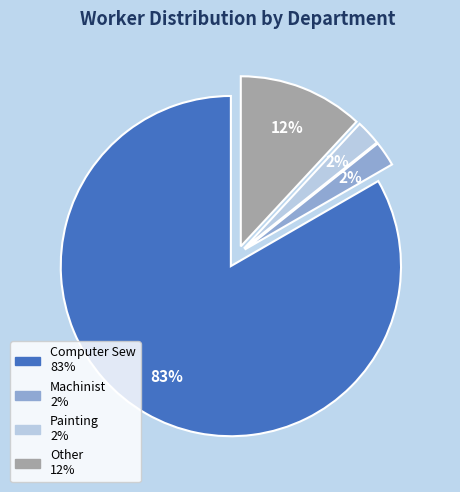

Which has a higher value, Computer Sew or Other?

Computer Sew